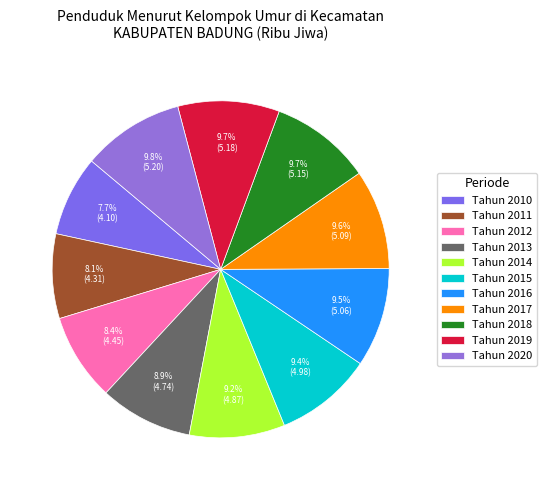

Do Tahun 2019 and Tahun 2013 together represent more than half of the pie?

No